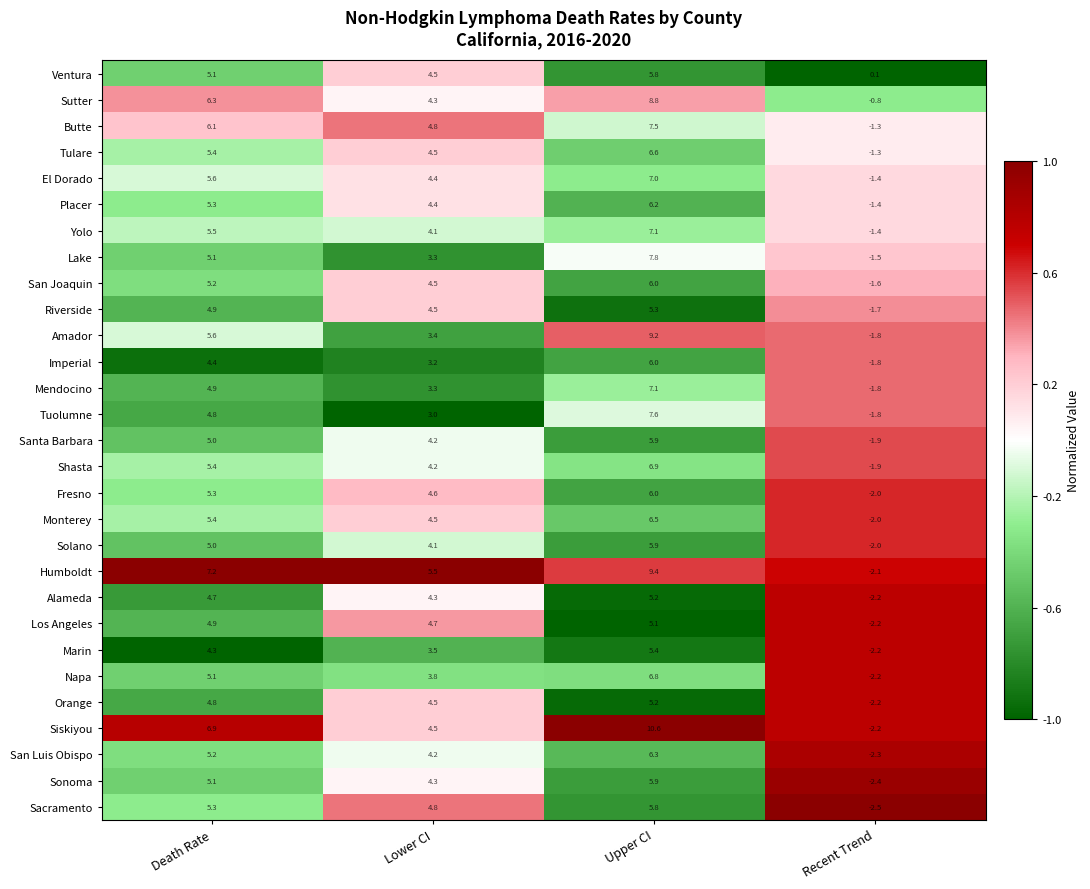

The value of Orange at Death Rate is 3.2. True or false?

False